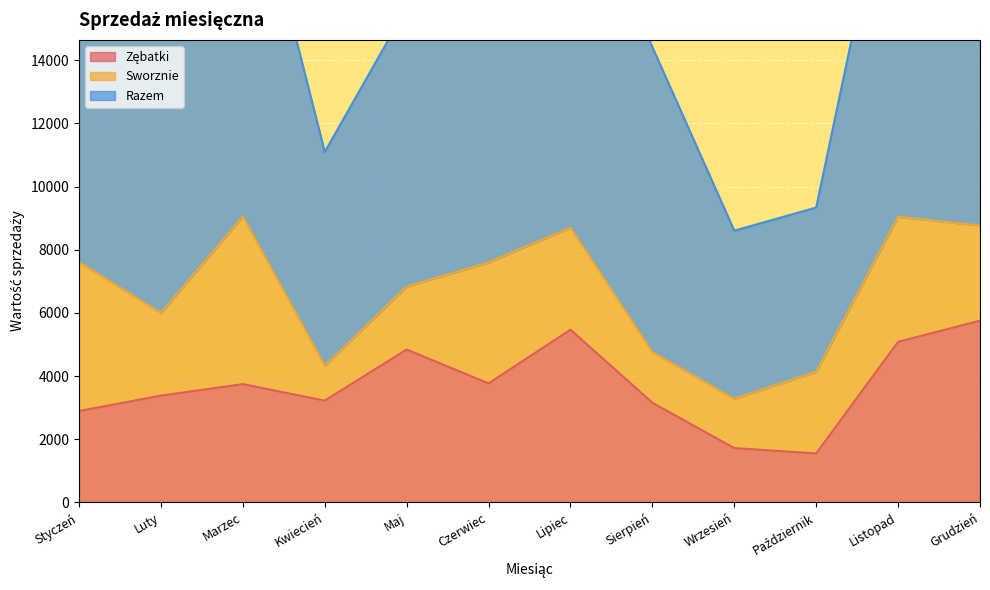

How many lines are shown in the chart?

3